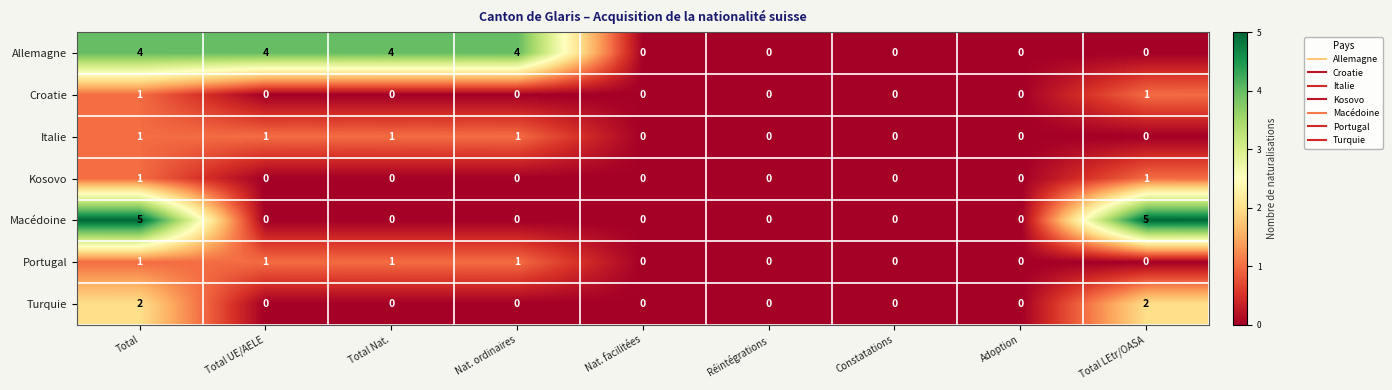

Count the Macédoine values in the range 0 to 1.

7